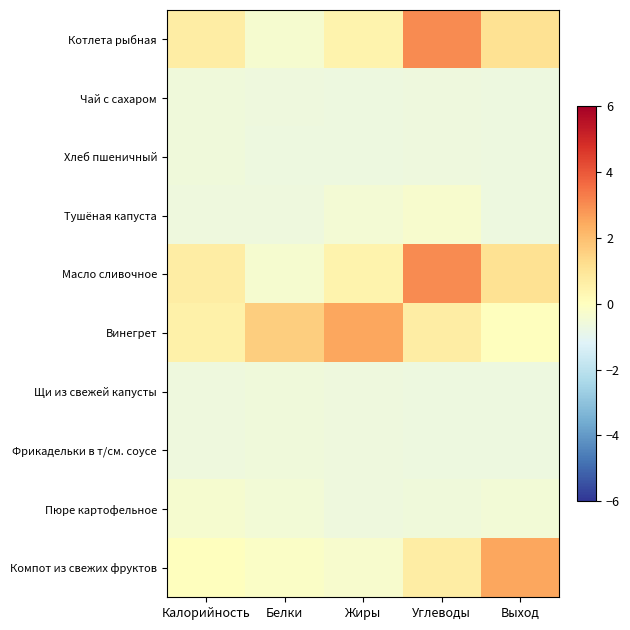

How many categories are shown in the chart?

5